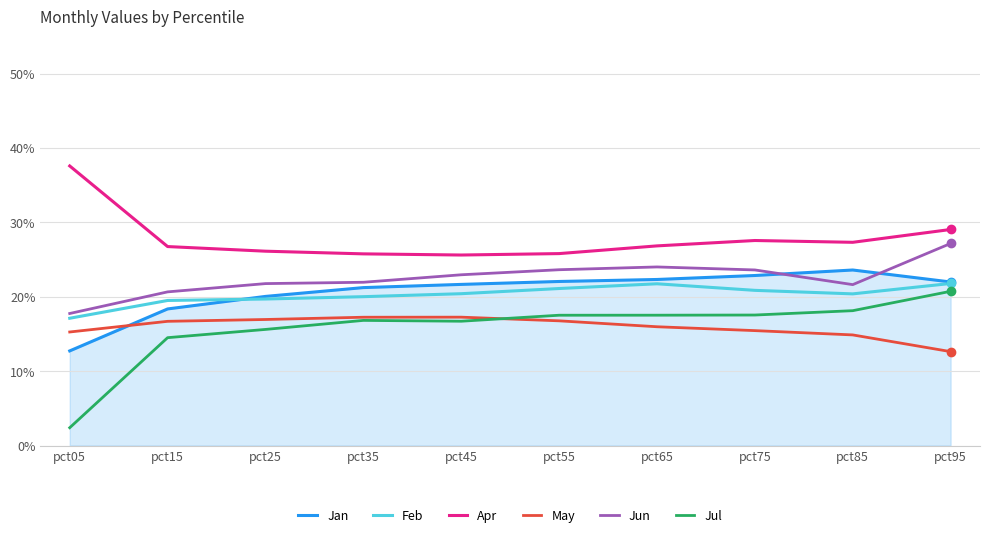

At how many categories does at least one series exceed 0?

10